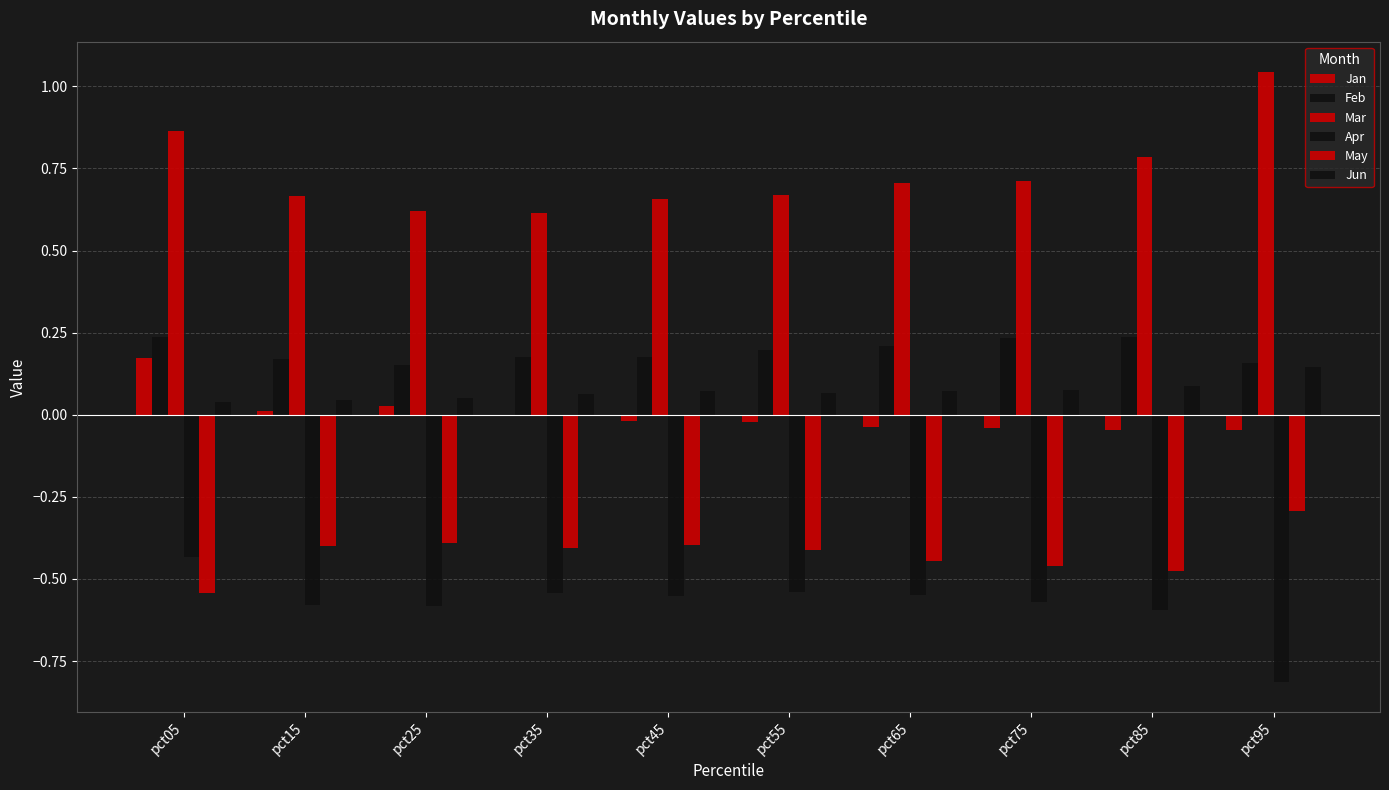

What value does the Feb series have at pct75?

0.2